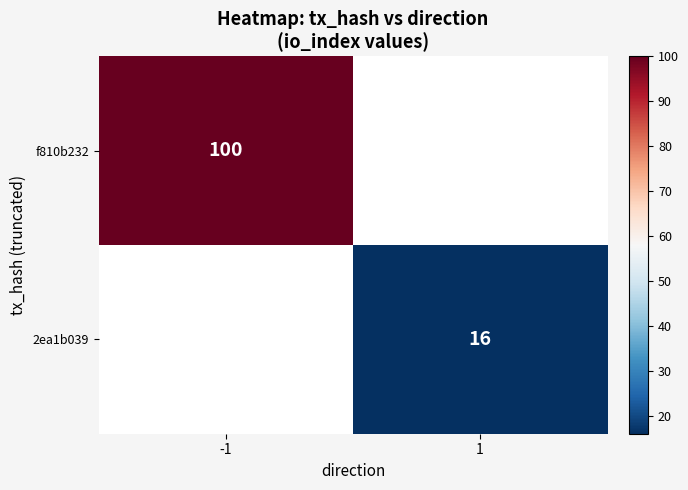

The value of 2ea1b039 at 1 is 16. True or false?

True